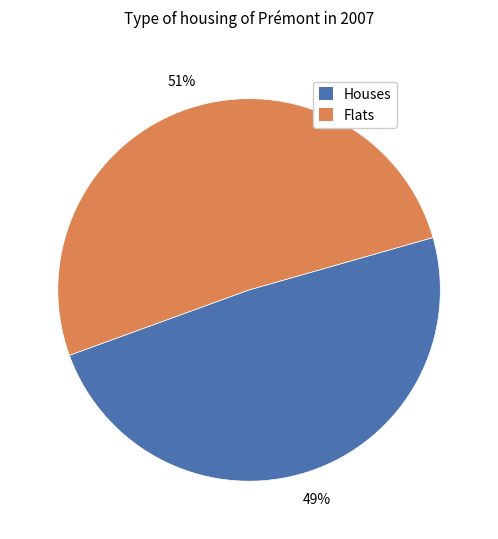

Combined, do Houses and Flats account for over 50%?

Yes